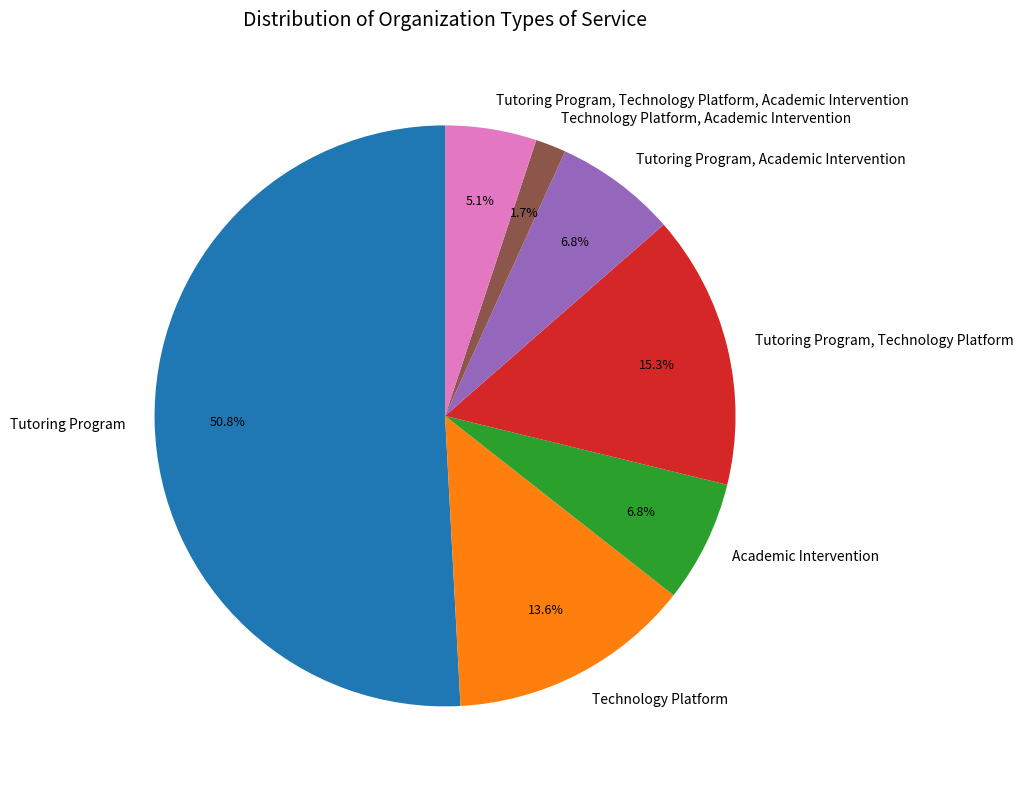

How many slices are in this pie chart?

7